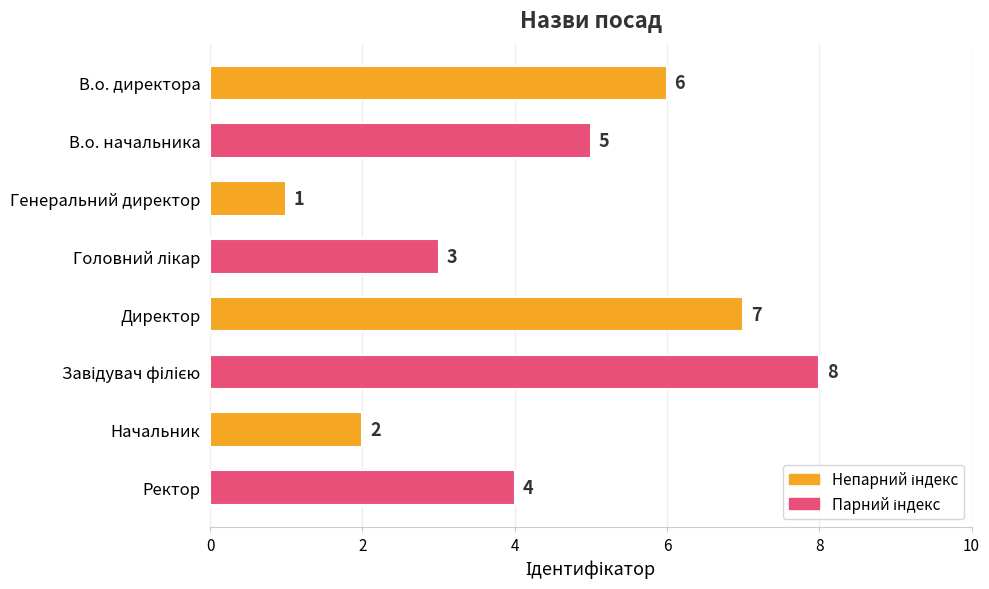

Does the chart contain any negative values?

No